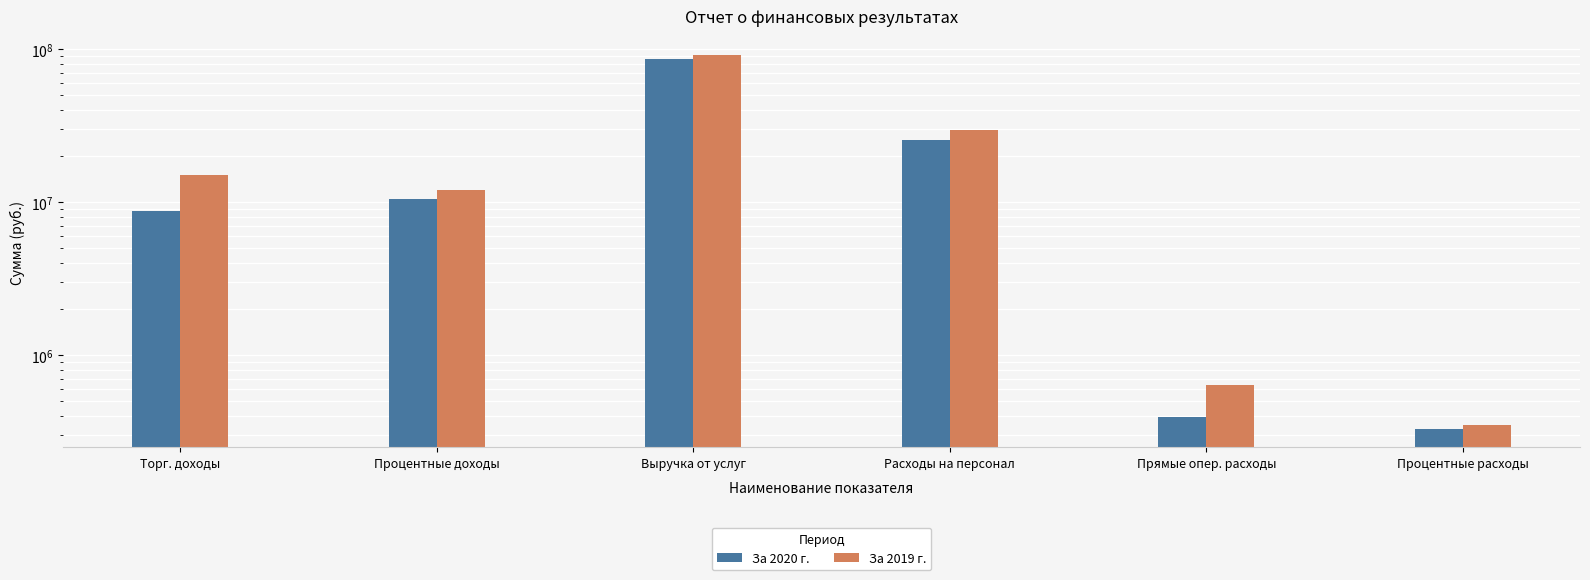

How many distinct data groups are displayed?

2